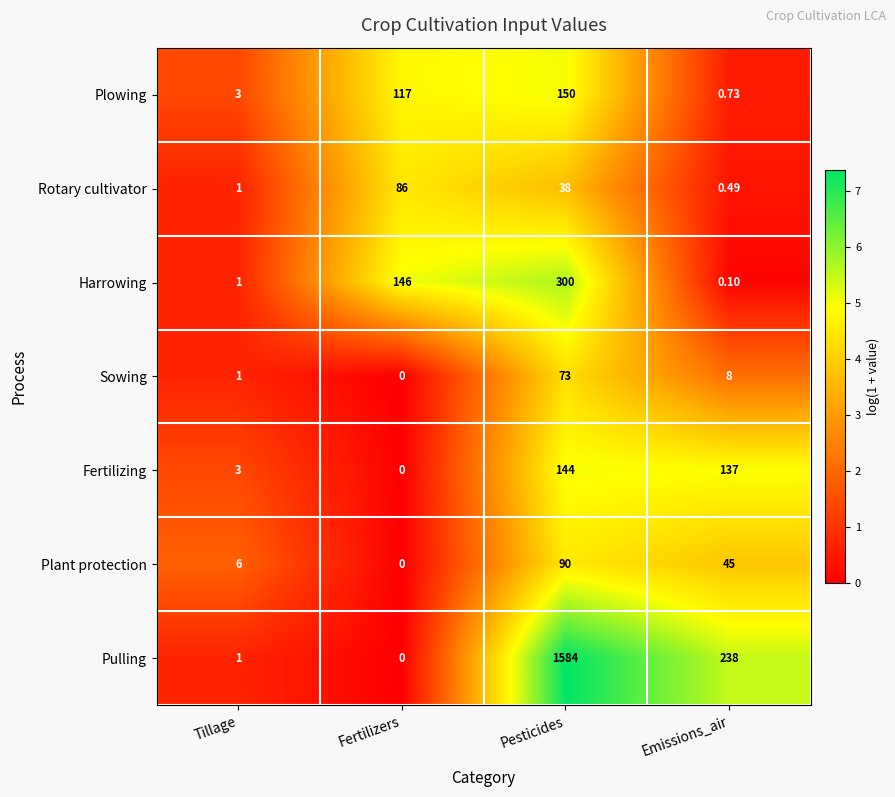

Which series has the largest total across all categories?

Pulling